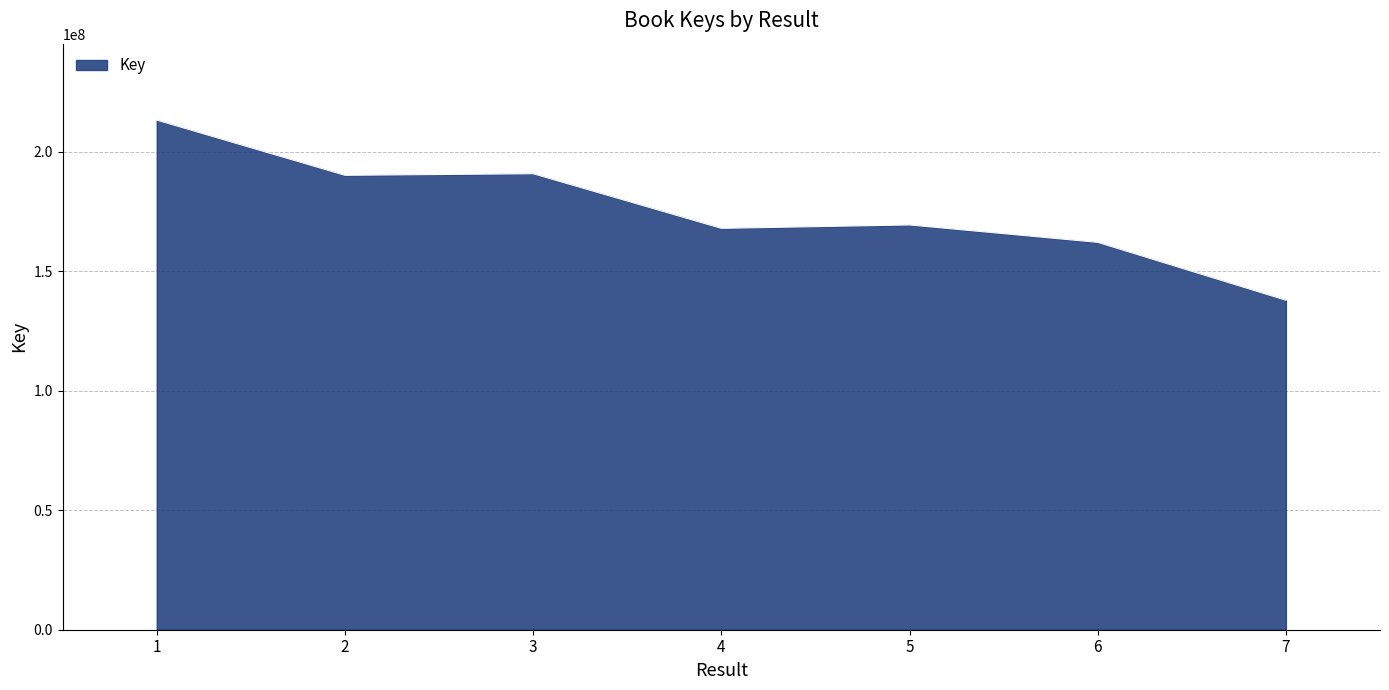

Which category has the highest value across all series?

1